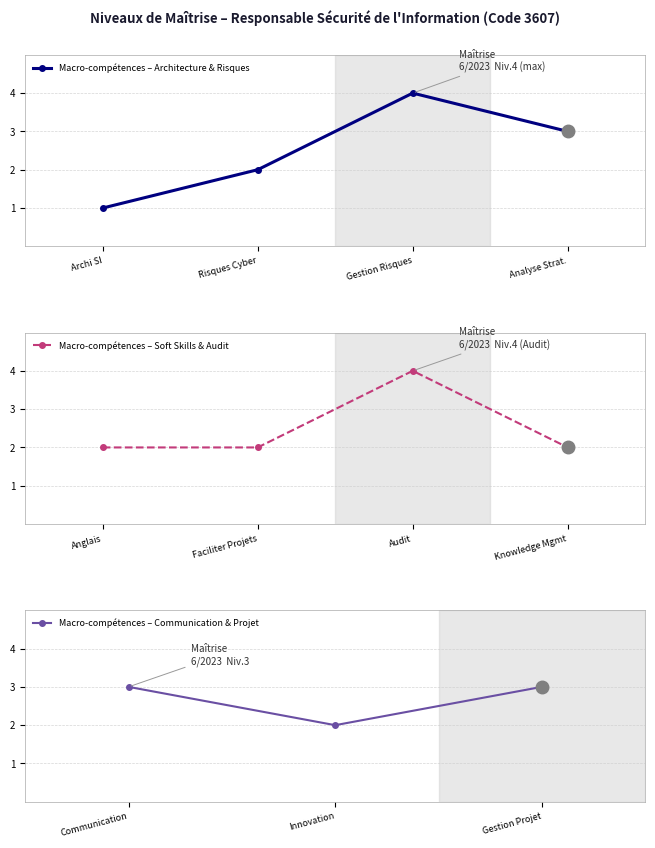

How many data points are less than 2?

1